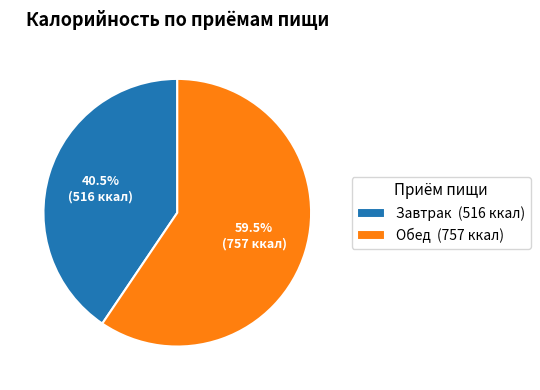

Between Обед and Завтрак, which is larger?

Обед